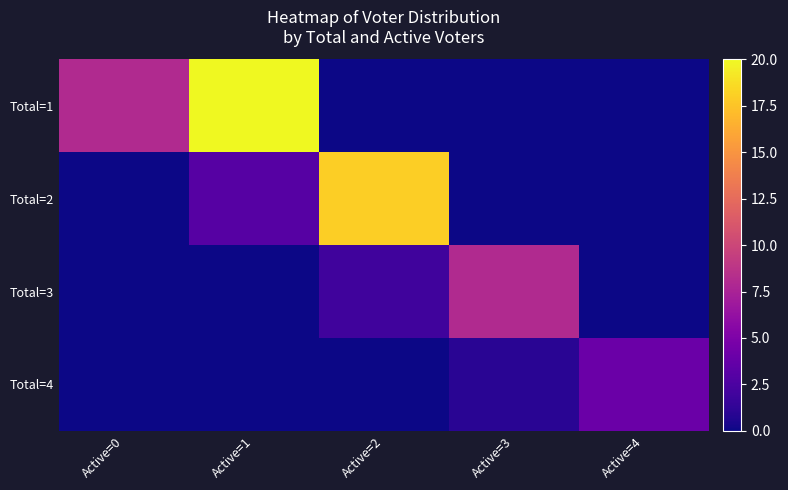

What is the maximum value shown in the chart?

20